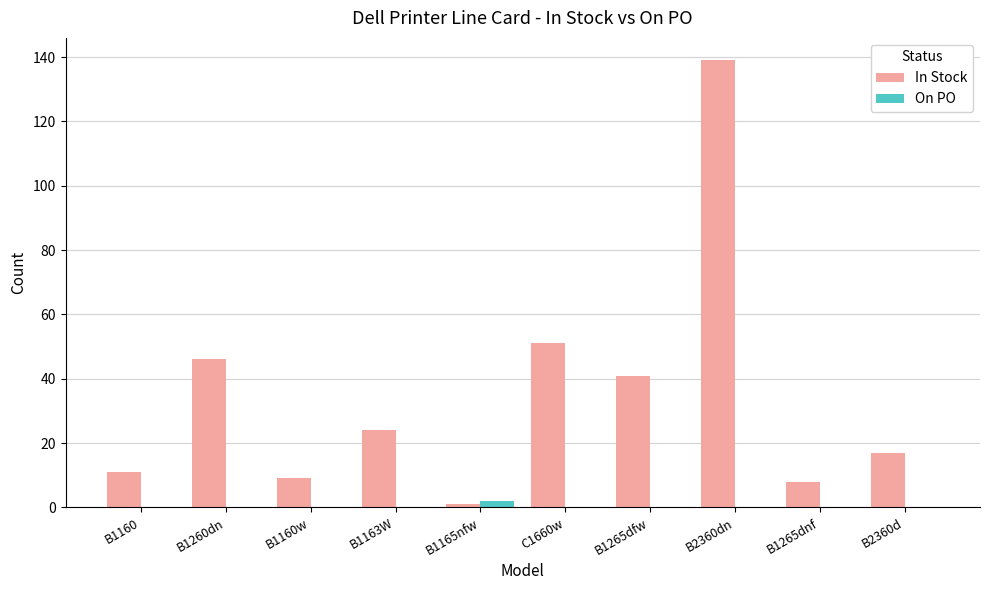

Does the chart contain stacked bars?

No